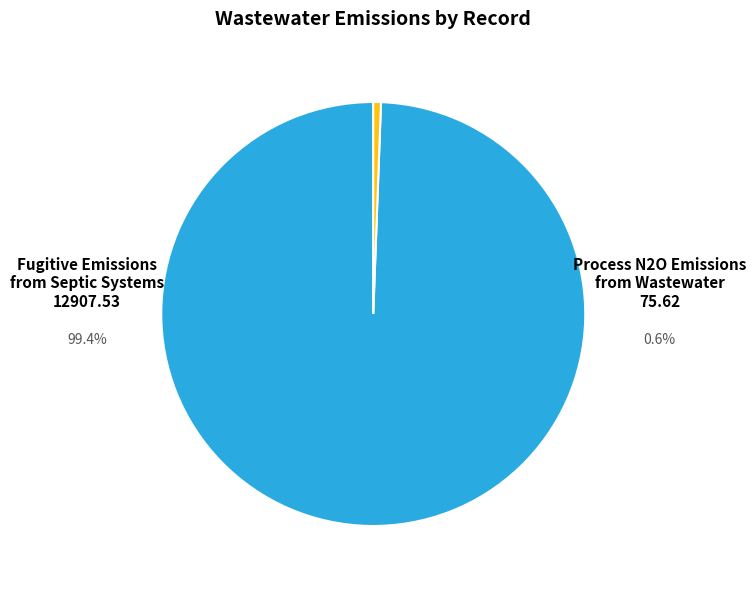

Does any single category account for the majority?

Yes